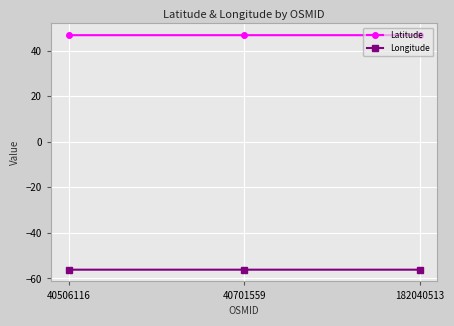

What is the minimum value for Longitude?

-56.2